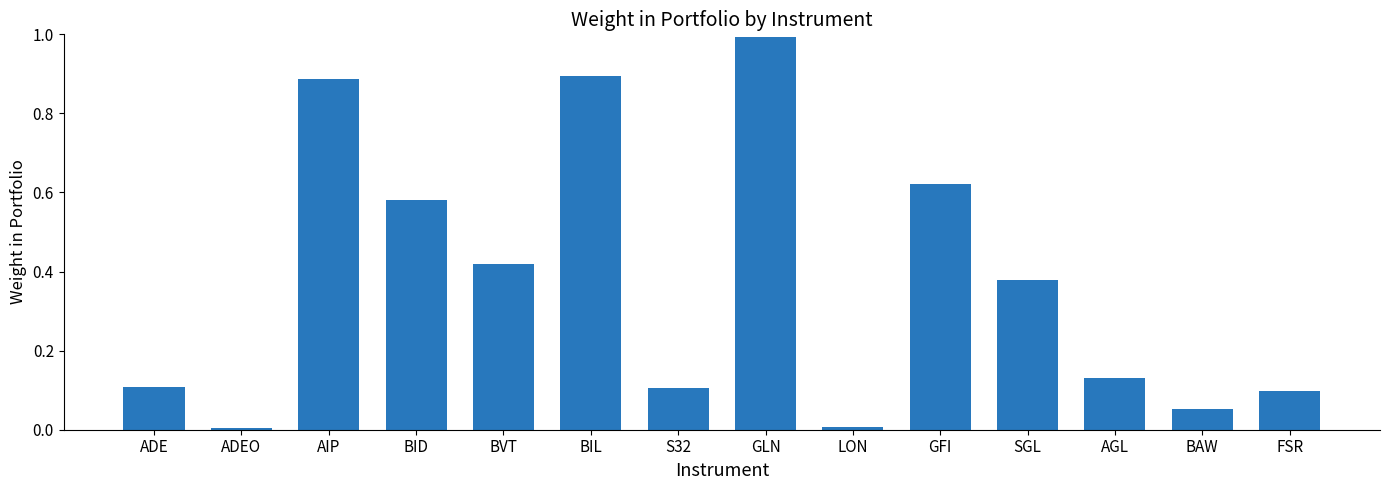

What position from the left is ADEO?

2